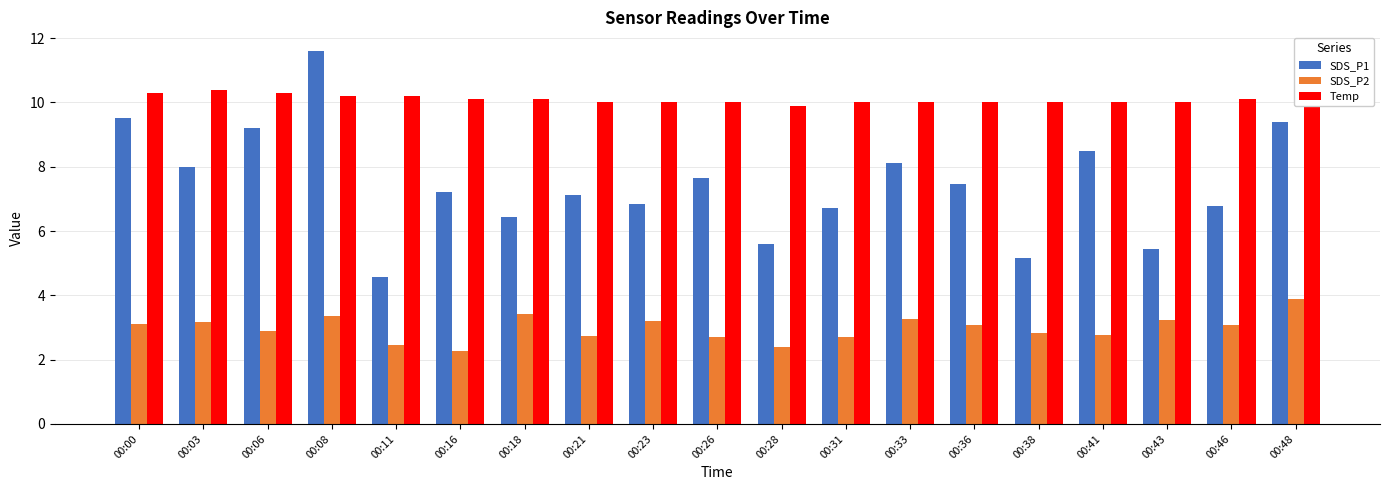

How many groups of bars are there?

19